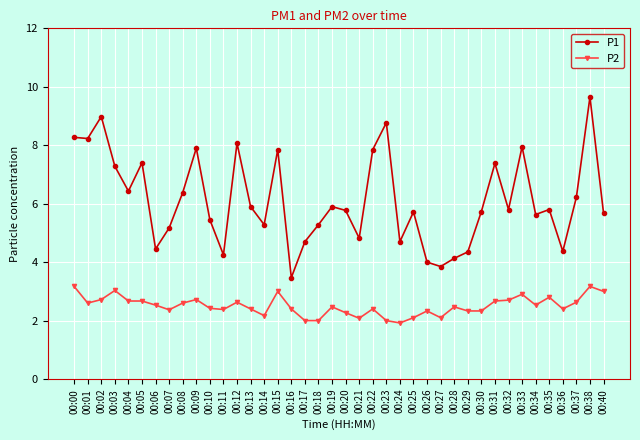

What is the smallest value displayed?

1.9